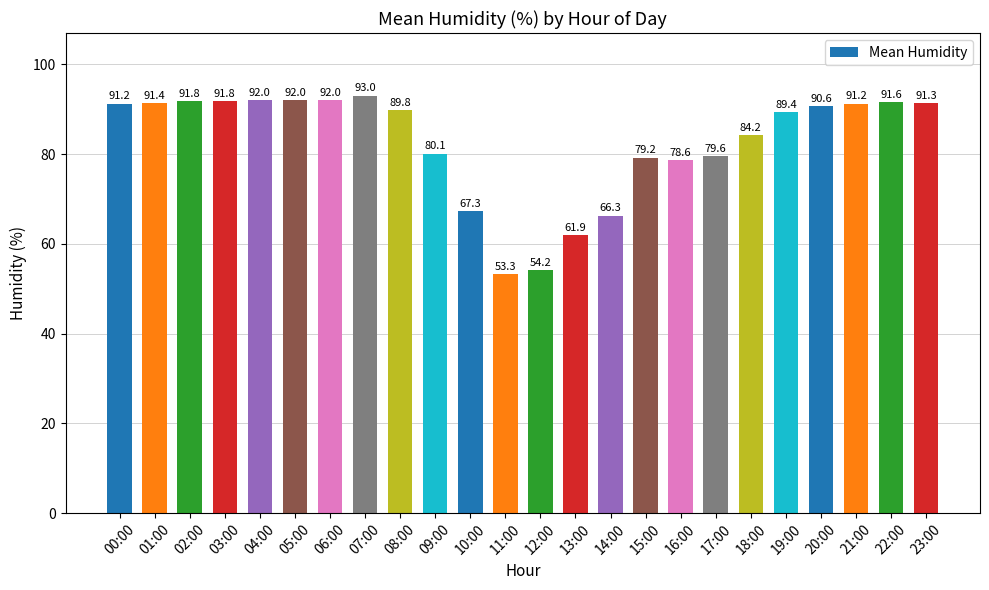

What is the value of the 19th bar from the left?

84.2